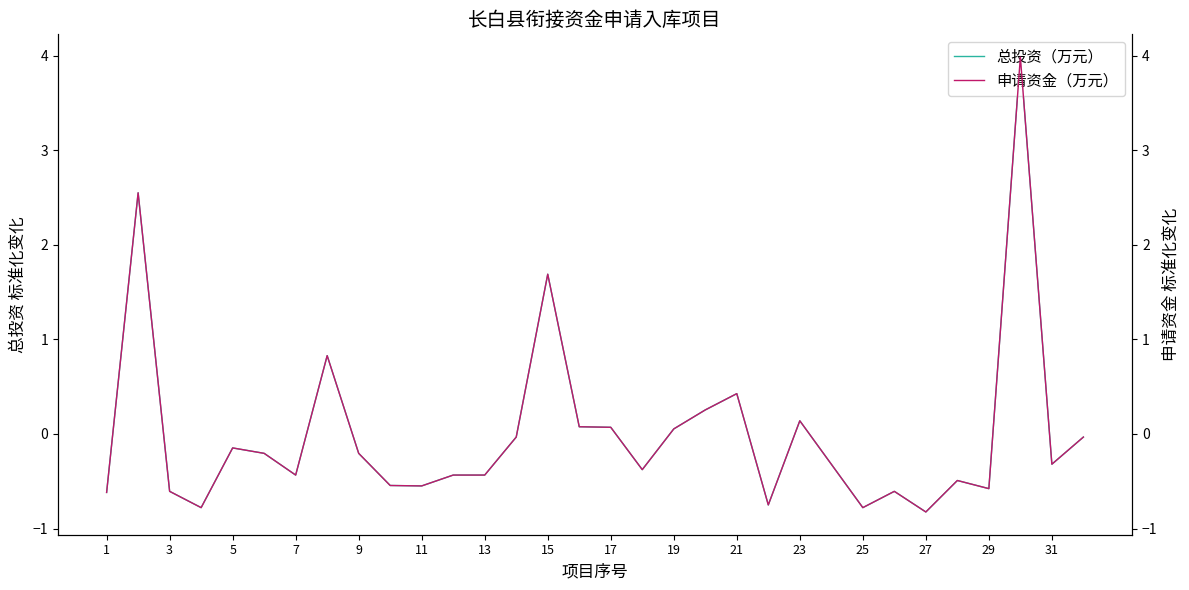

What is the lowest value of the 总投资（万元） series?

-0.8